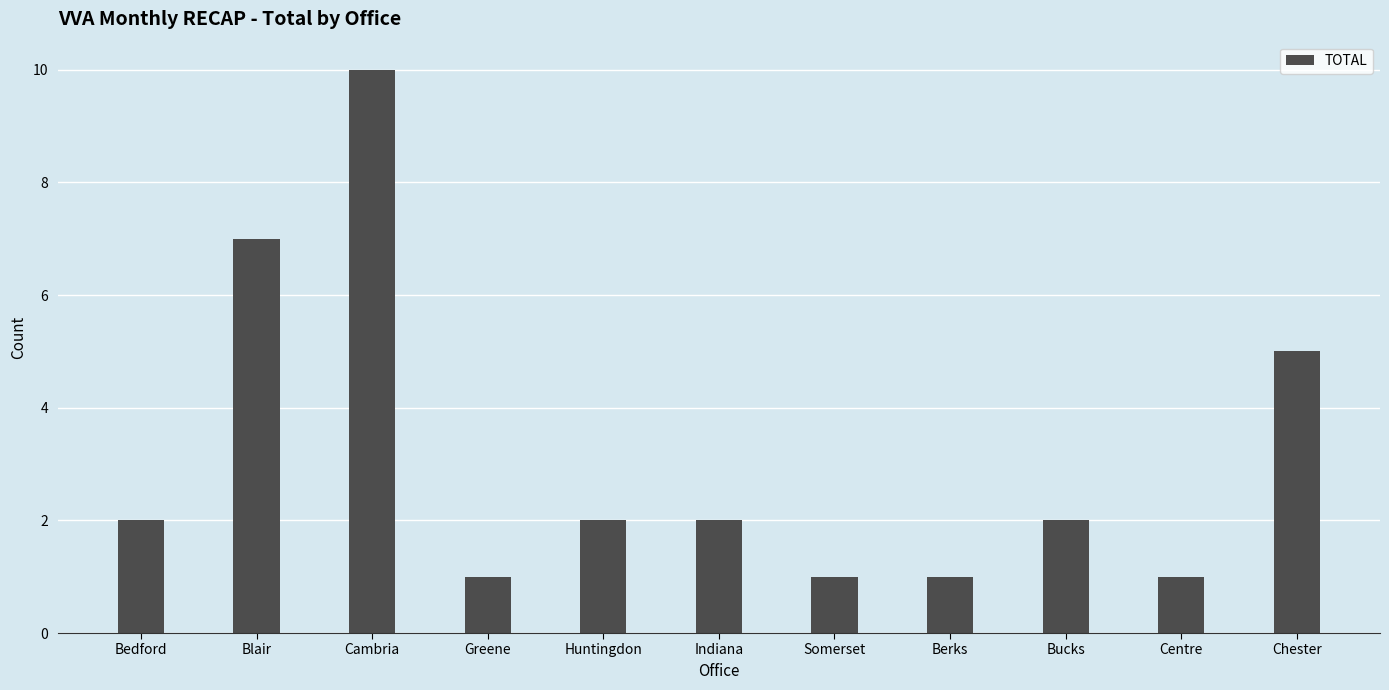

What is the change in value from Indiana to Somerset?

-1